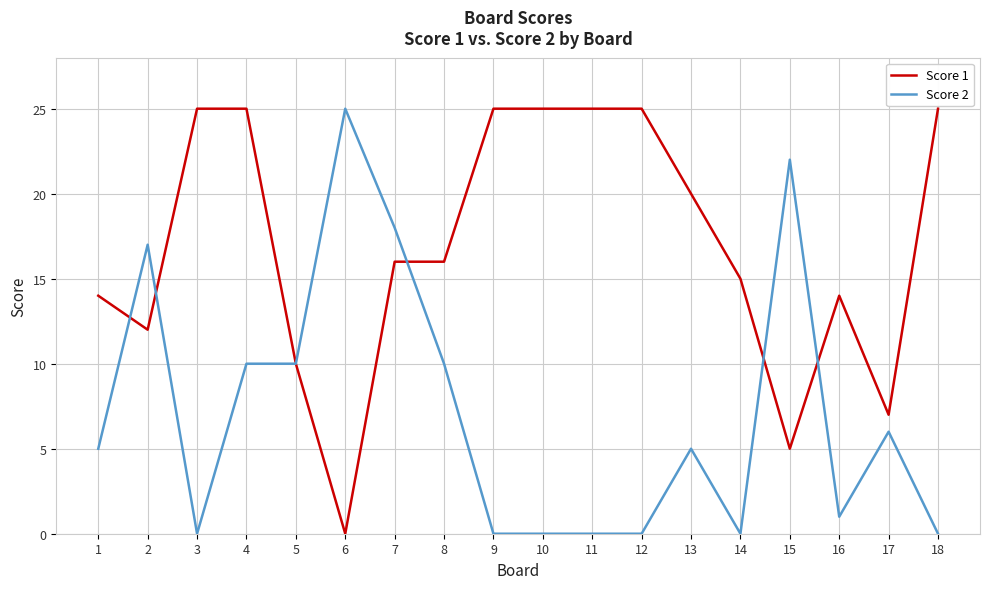

Rank the series by their average value, from lowest to highest.

Score 2, Score 1